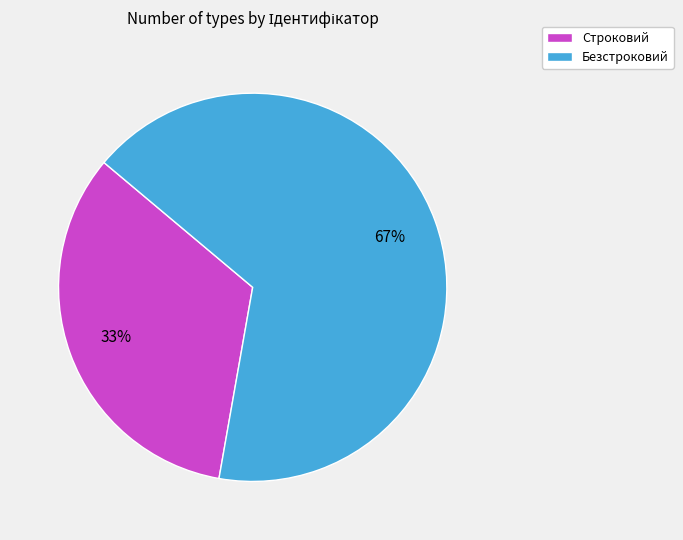

Which has a higher value, Безстроковий or Строковий?

Безстроковий